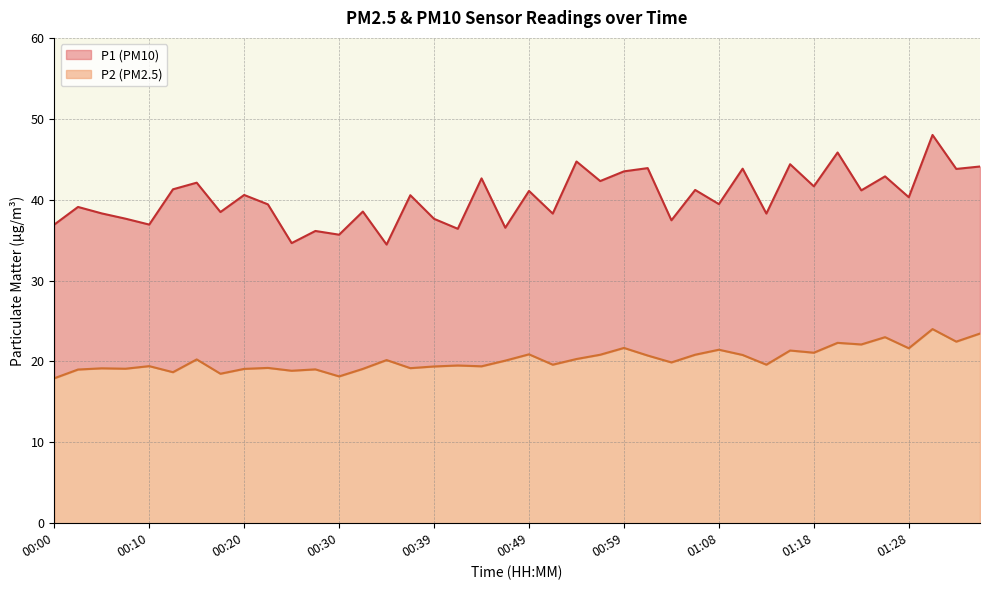

What is the difference between the second highest and second lowest values in the P2 series?

5.3